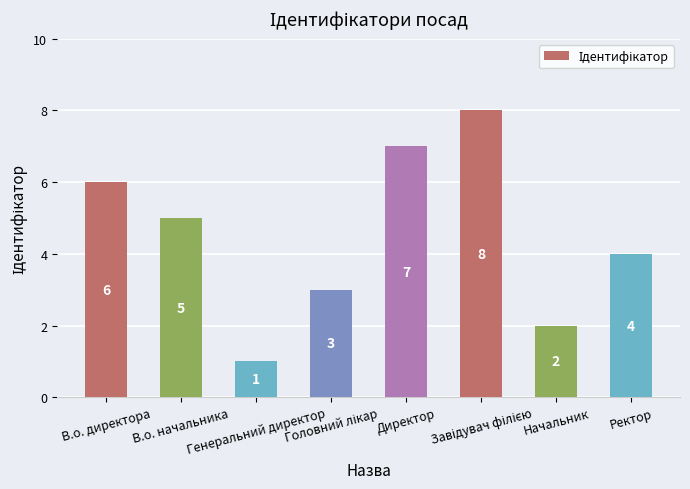

Does the chart contain any negative values?

No